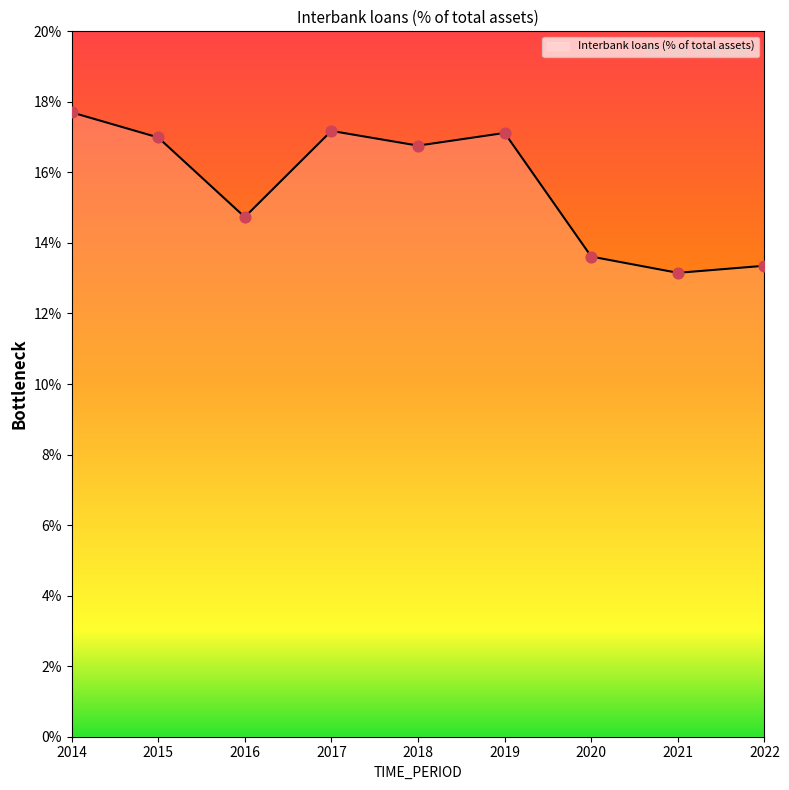

Which has a higher value, 2017 or 2022?

2017